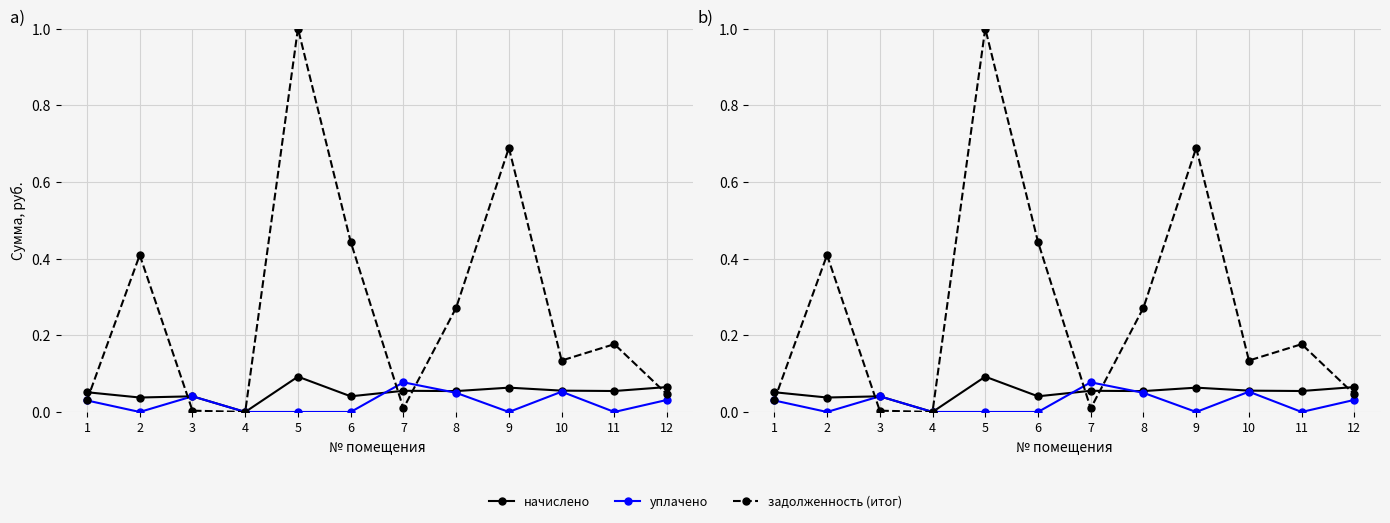

Reading right to left, what are all the values shown in this chart?

начислено: 0.1	0.1	0.1	0.1	0.1	0.1	0.0	0.1	0.0	0.0	0.0	0.1
уплачено: 0.0	0.0	0.1	0.0	0.0	0.1	0.0	0.0	0.0	0.0	0.0	0.0
задолженность (итог): 0.0	0.2	0.1	0.7	0.3	0.0	0.4	1.0	0.0	0.0	0.4	0.0